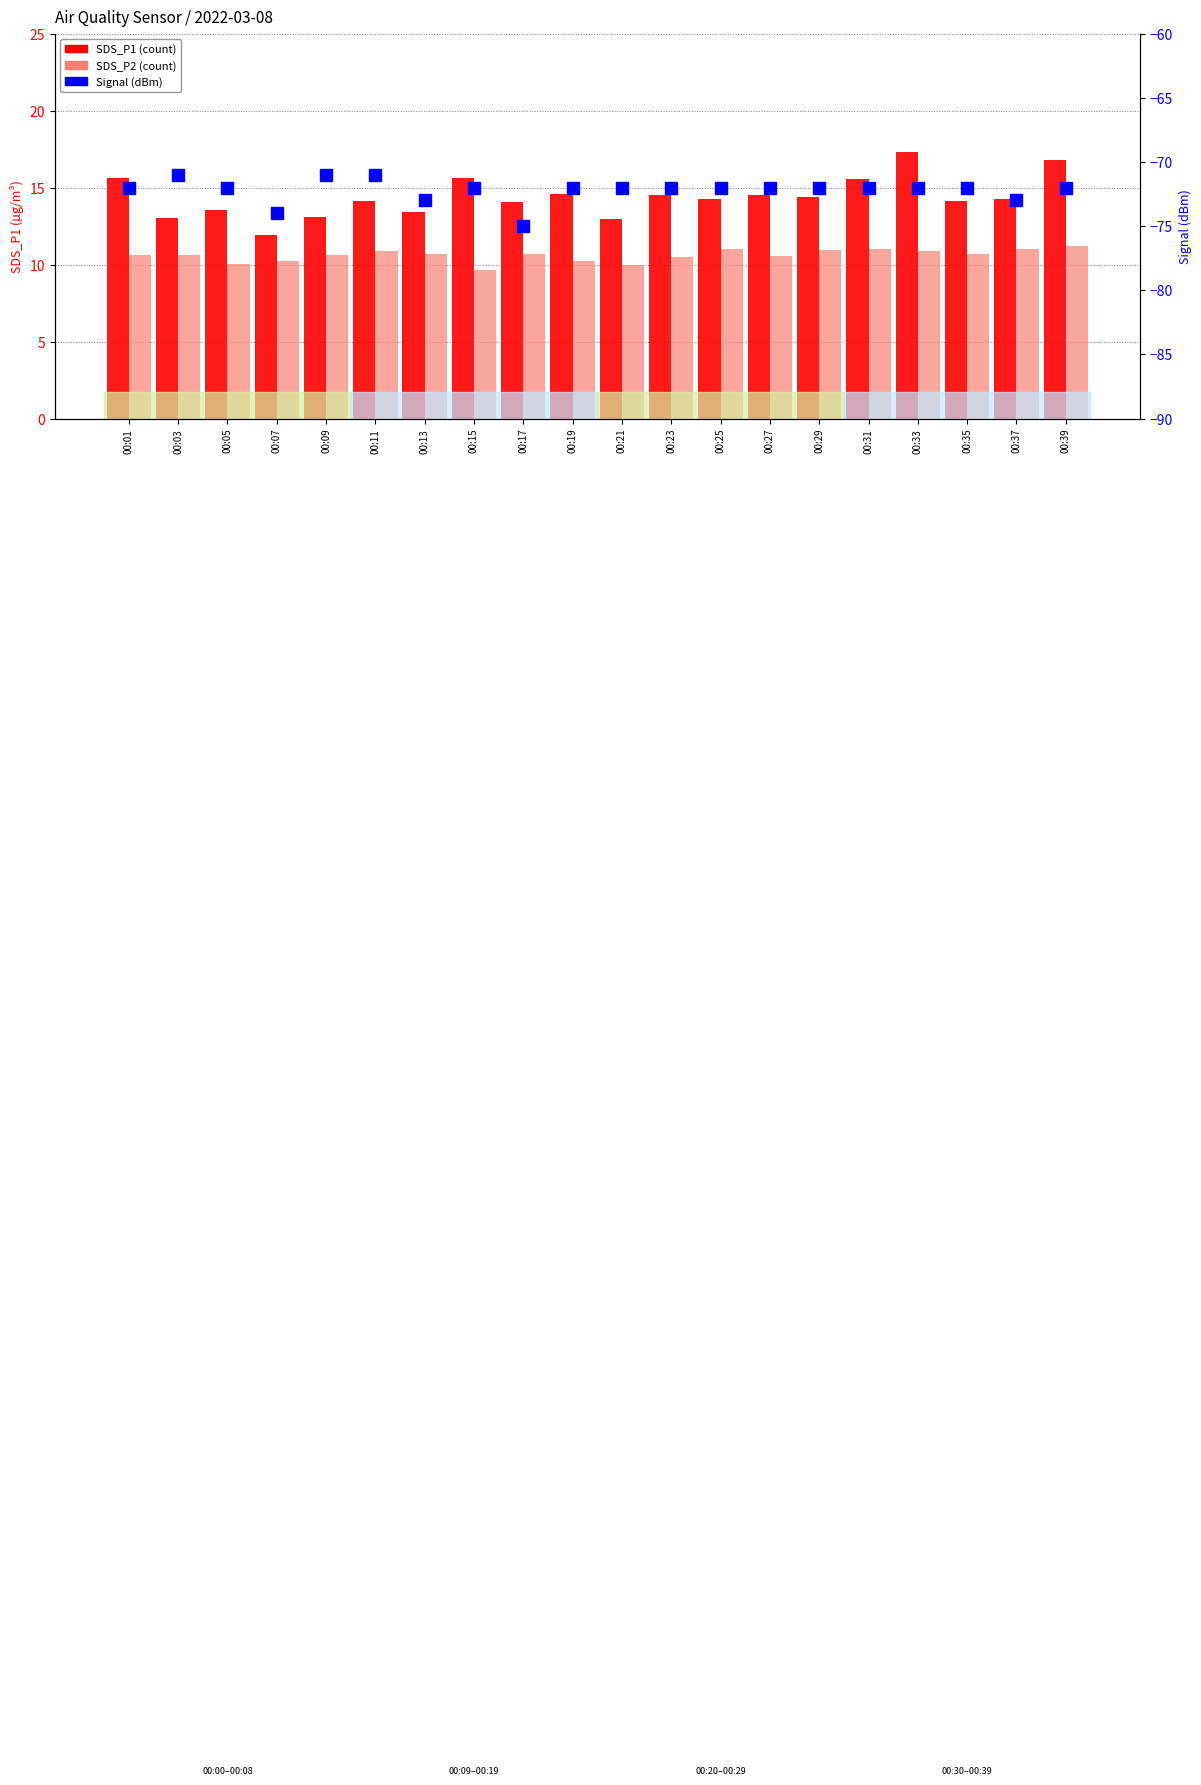

Reading left to right, list all the values displayed in this chart.

SDS_P1: 00:01=15.6	00:03=13.0	00:05=13.6	00:07=11.9	00:09=13.1	00:11=14.2	00:13=13.4	00:15=15.6	00:17=14.1	00:19=14.6	00:21=12.9	00:23=14.5	00:25=14.2	00:27=14.5	00:29=14.4	00:31=15.6	00:33=17.3	00:35=14.2	00:37=14.2	00:39=16.8
SDS_P2: 00:01=10.6	00:03=10.6	00:05=10.0	00:07=10.2	00:09=10.6	00:11=10.9	00:13=10.7	00:15=9.7	00:17=10.7	00:19=10.2	00:21=10.0	00:23=10.5	00:25=11.0	00:27=10.6	00:29=10.9	00:31=11.0	00:33=10.8	00:35=10.7	00:37=11.0	00:39=11.2
Signal: 00:01=-72.0	00:03=-71.0	00:05=-72.0	00:07=-74.0	00:09=-71.0	00:11=-71.0	00:13=-73.0	00:15=-72.0	00:17=-75.0	00:19=-72.0	00:21=-72.0	00:23=-72.0	00:25=-72.0	00:27=-72.0	00:29=-72.0	00:31=-72.0	00:33=-72.0	00:35=-72.0	00:37=-73.0	00:39=-72.0